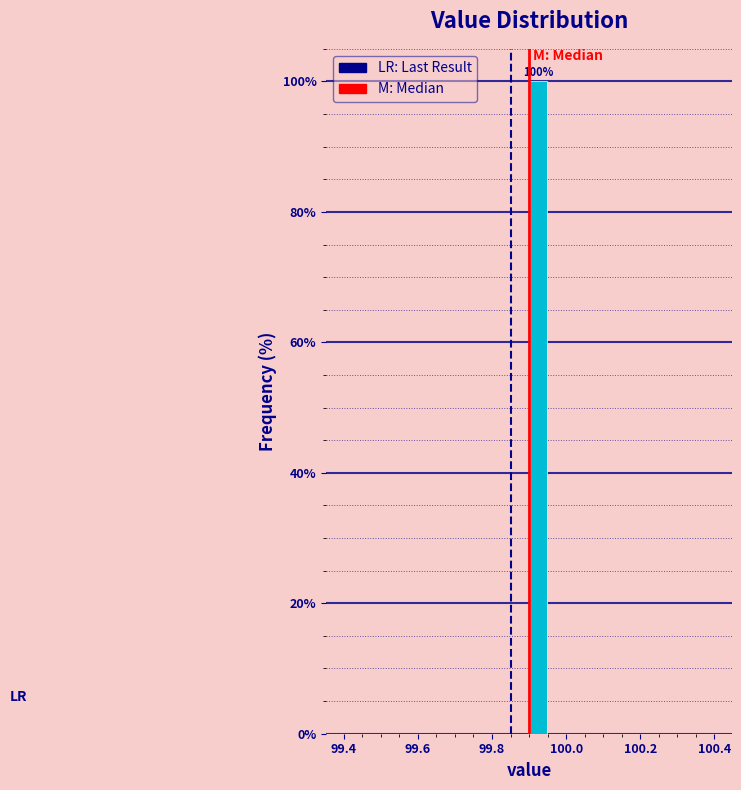

Read against the x-axis, roughly where is the centre of the tallest bar?

99.92